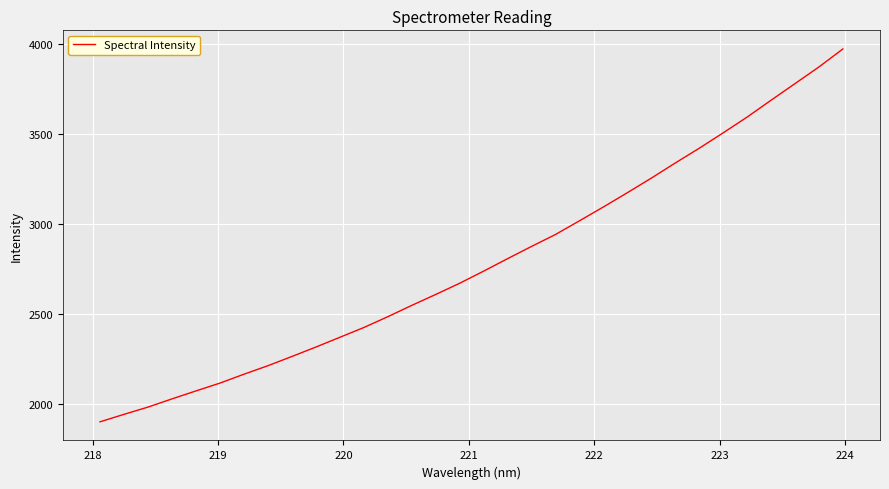

What is the smallest value displayed?

1902.4